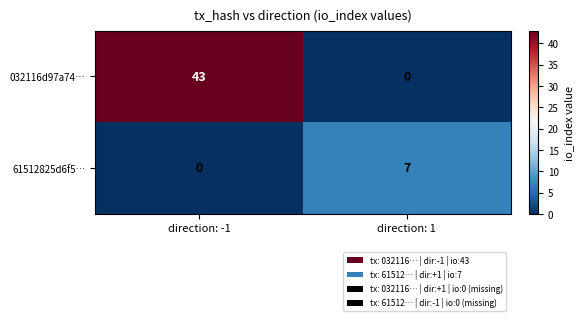

How many data points does each series have?

2